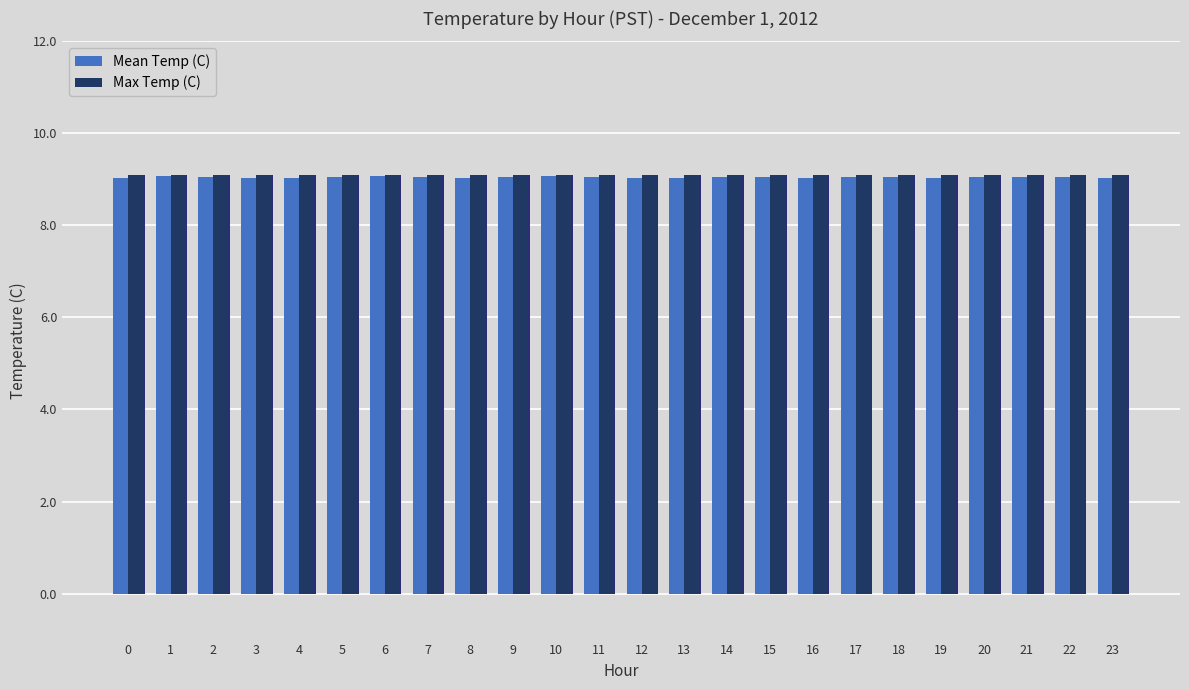

Reading left to right, what are all the values shown in this chart?

Mean Temp (C): 0=9.0	1=9.1	2=9.1	3=9.0	4=9.0	5=9.1	6=9.1	7=9.1	8=9.0	9=9.1	10=9.1	11=9.1	12=9.0	13=9.0	14=9.1	15=9.1	16=9.0	17=9.1	18=9.1	19=9.0	20=9.1	21=9.1	22=9.1	23=9.0
Max Temp (C): 0=9.1	1=9.1	2=9.1	3=9.1	4=9.1	5=9.1	6=9.1	7=9.1	8=9.1	9=9.1	10=9.1	11=9.1	12=9.1	13=9.1	14=9.1	15=9.1	16=9.1	17=9.1	18=9.1	19=9.1	20=9.1	21=9.1	22=9.1	23=9.1